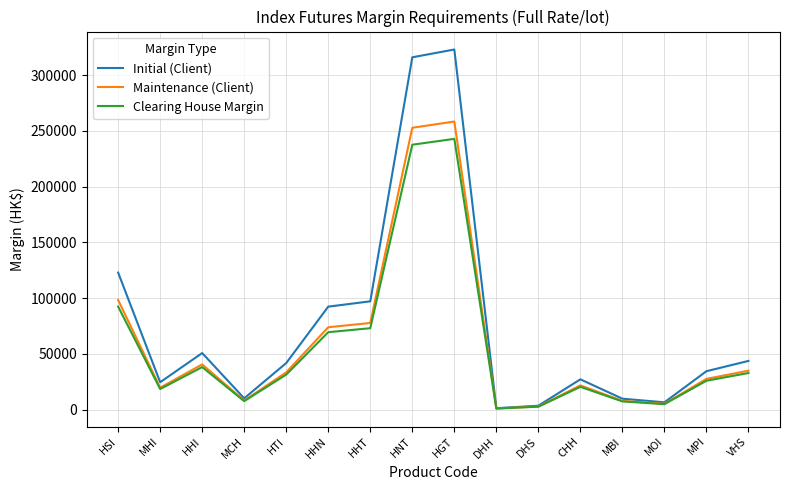

Where is the first local maximum for Clearing House Margin?

HHI